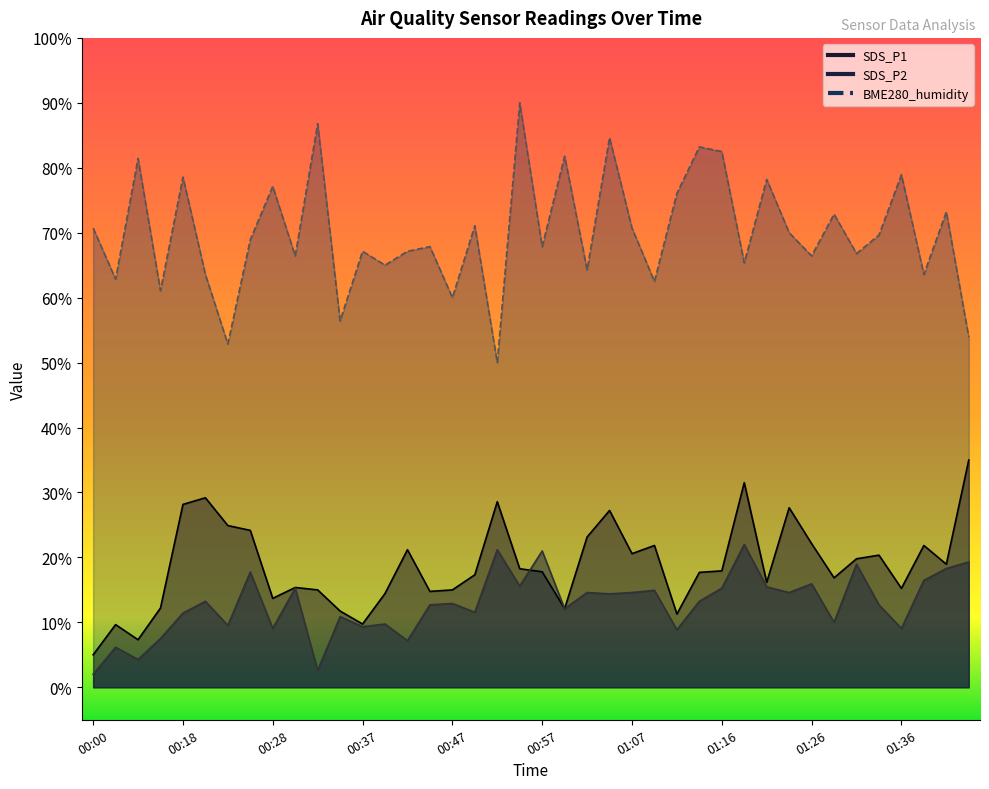

At how many categories does at least one series exceed 8?

40